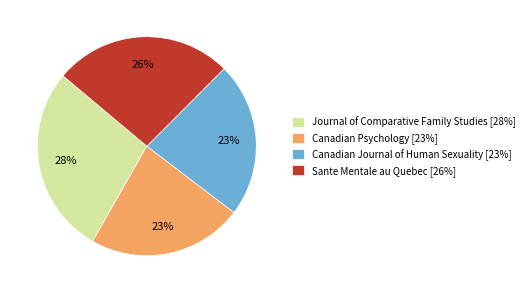

Do Canadian Psychology and Canadian Journal of Human Sexuality together represent more than half of the pie?

No